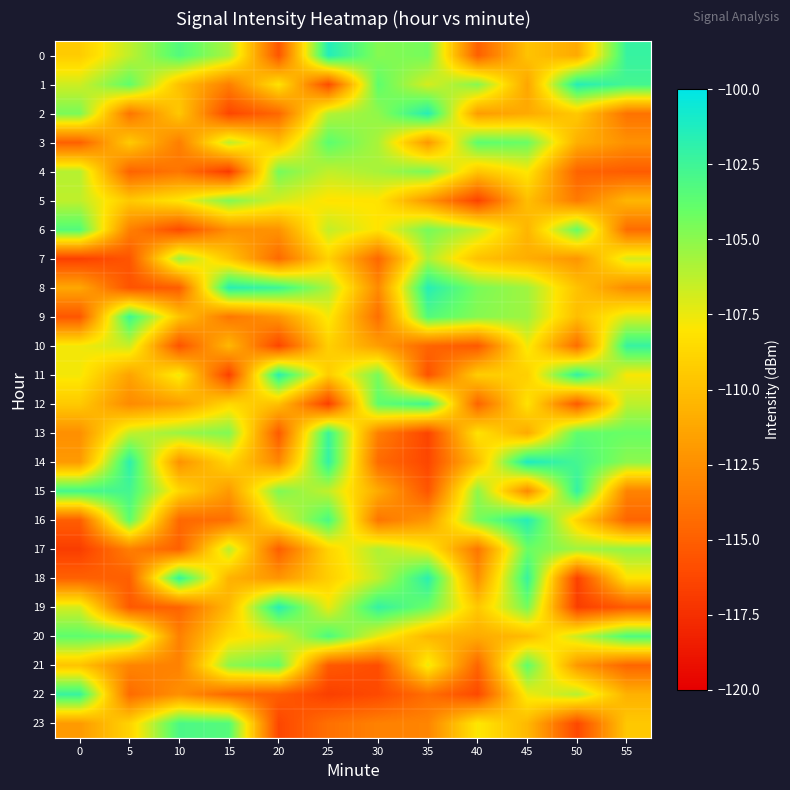

List the series in order of their peak value, lowest first.

7, 5, 4, 17, 21, 3, 6, 20, 23, 12, 9, 13, 22, 10, 15, 18, 11, 19, 2, 8, 1, 16, 0, 14